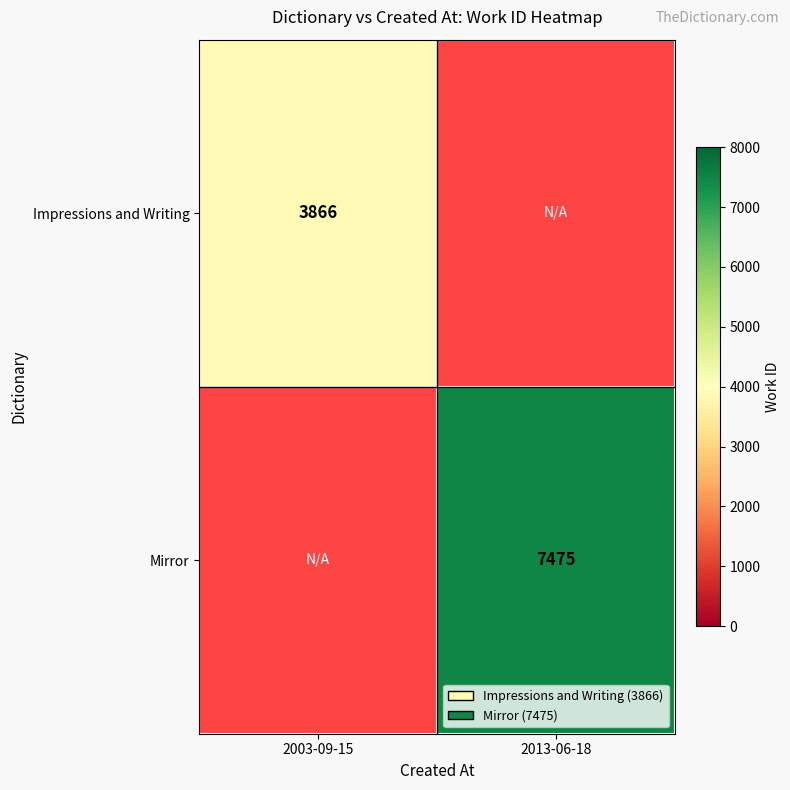

Is the value of Mirror at 2013-06-18 greater than the value of Impressions and Writing at 2003-09-15?

Yes